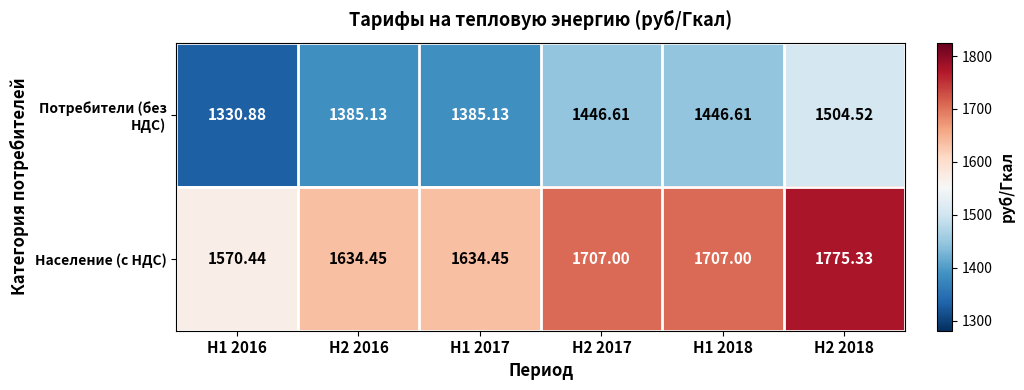

Which series changed the most between H1 2016 and H2 2017?

Население (с НДС)